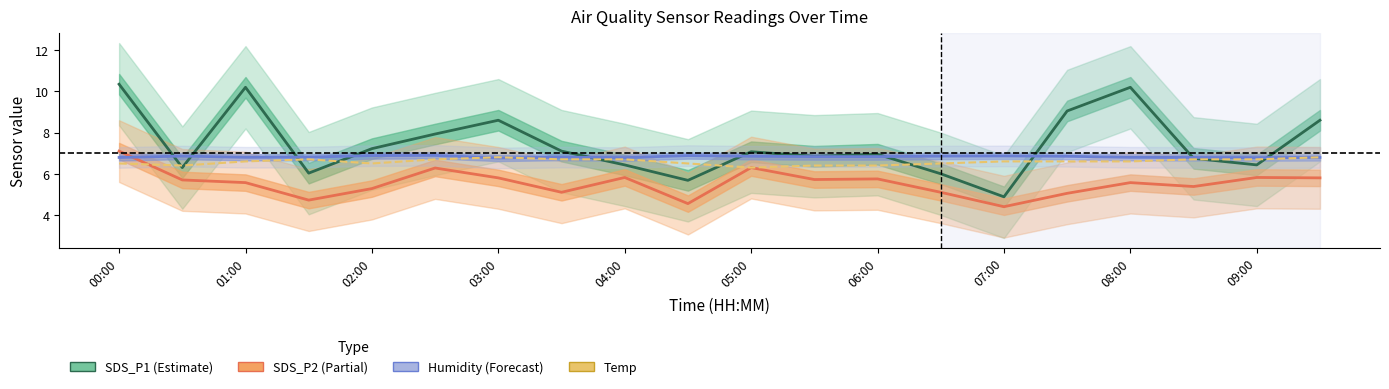

Rank the categories by Humidity (Forecast) value from lowest to highest.

06:00, 08:00, 18, 00:00, 17, 19, 02:00, 16, 03:00, 07:00, 11, 12, 10, 15, 01:00, 13, 14, 04:00, 09:00, 05:00